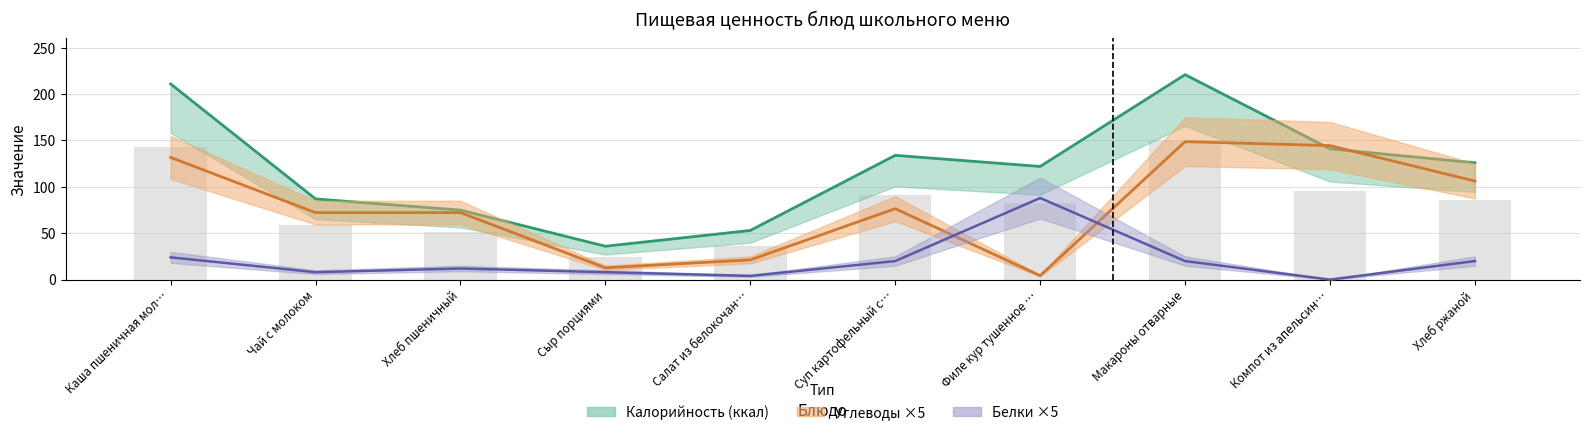

What are all the series names shown in the legend?

Калорийность, Белки, Углеводы